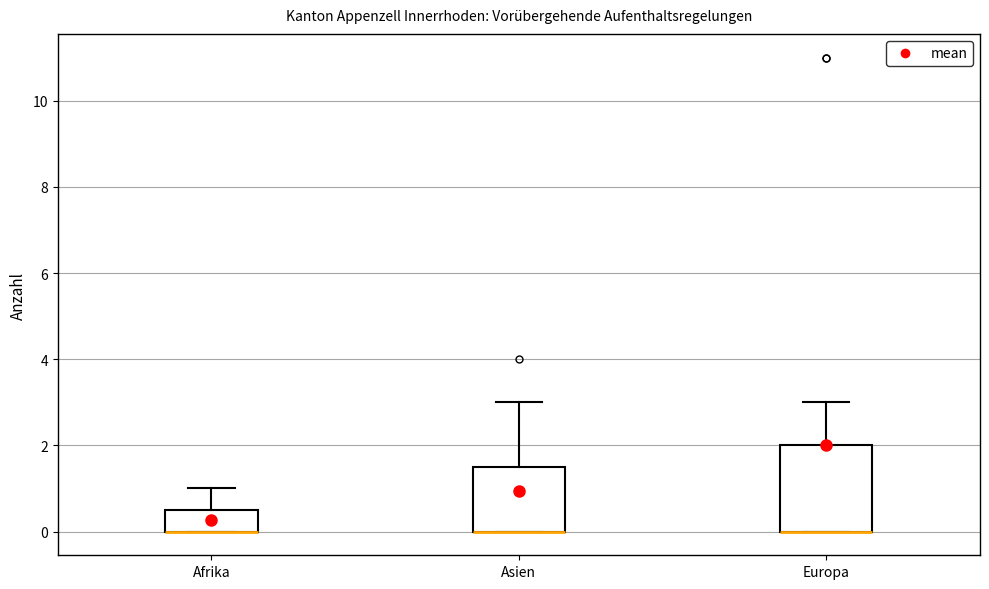

Reading left to right, transcribe this box plot: for each box, give where its median line is, the range the box spans, and where its two whiskers end, as read against the y-axis. The values are not printed on the chart, so give them approximately, as read against the axis.

Afrika: median 0.0 (drawn on the box's lower edge), box 0.0 to 0.6, whiskers 0.0 to 1.0
Asien: median 0.0 (drawn on the box's lower edge), box 0.0 to 1.6, whiskers 0.0 to 3.0
Europa: median 0.0 (drawn on the box's lower edge), box 0.0 to 2.0, whiskers 0.0 to 3.0